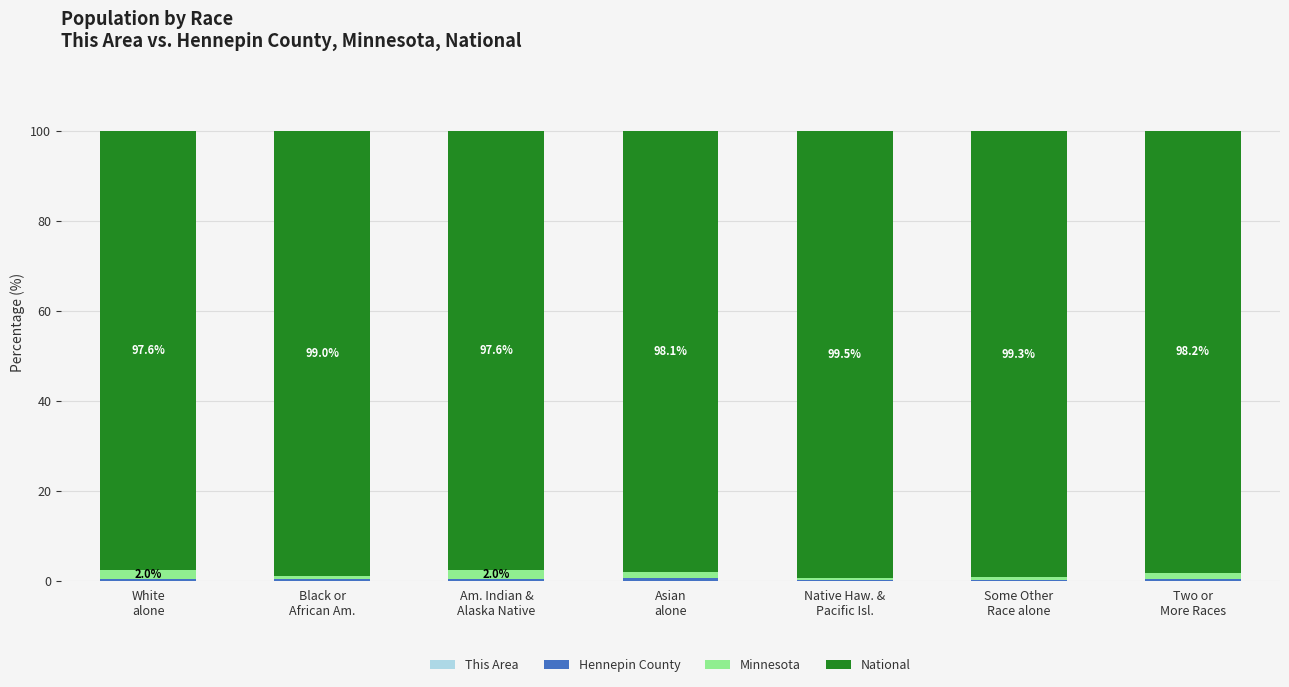

How many categories are shown in the chart?

7